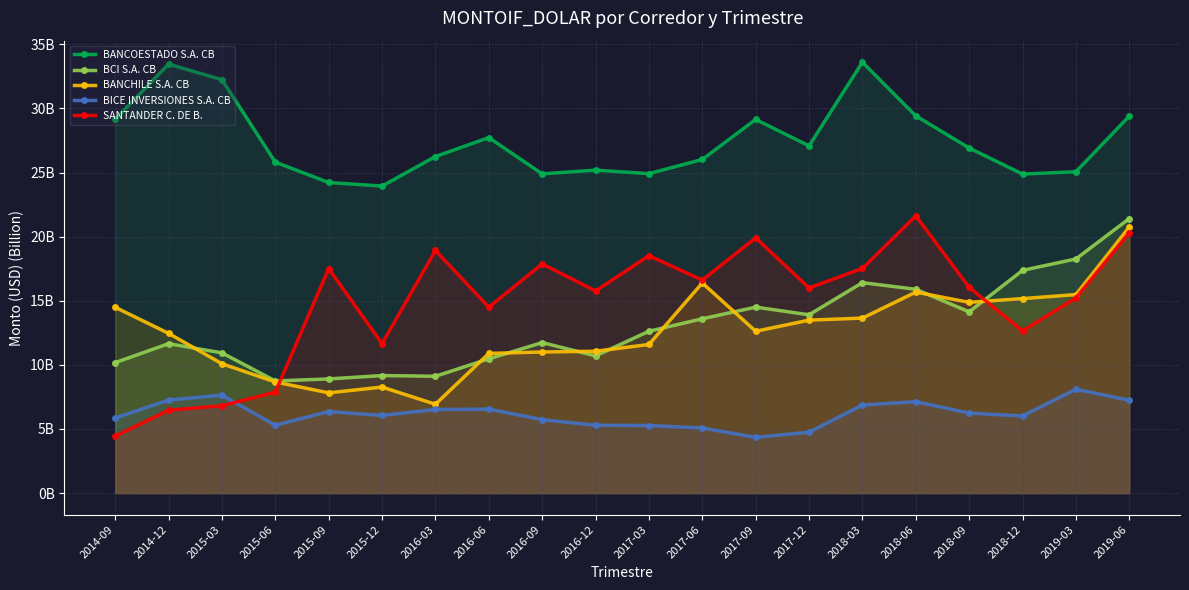

What is the total value across all series at 2016-09?

71.2